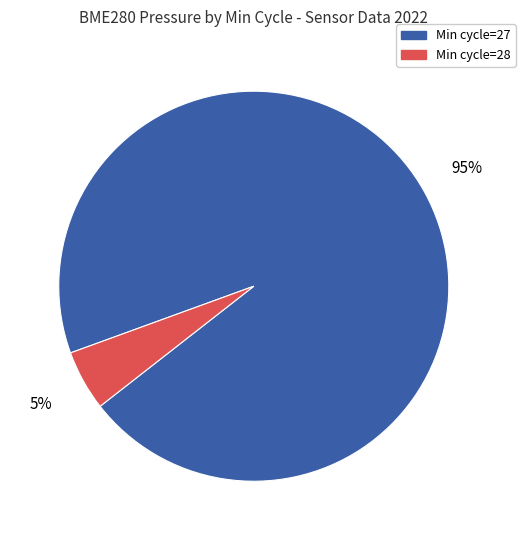

How many segments does this pie chart have?

2